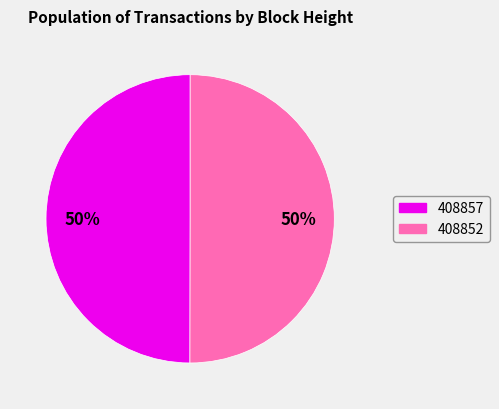

Approximately how many times larger is the value at 408852 compared to 408857?

1.0